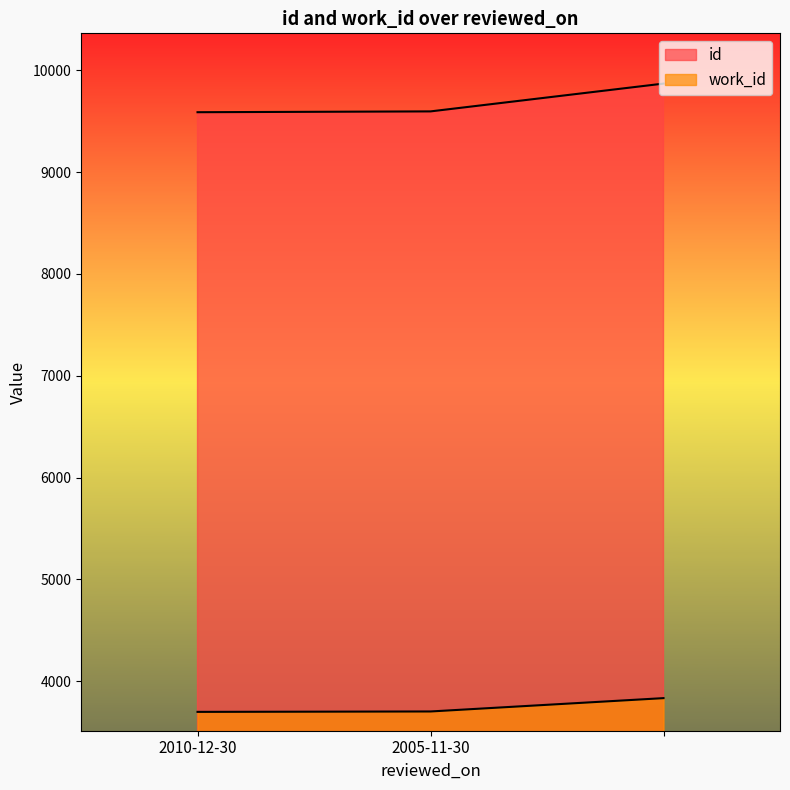

What is the difference between the maximum and minimum values in the work_id series?

135